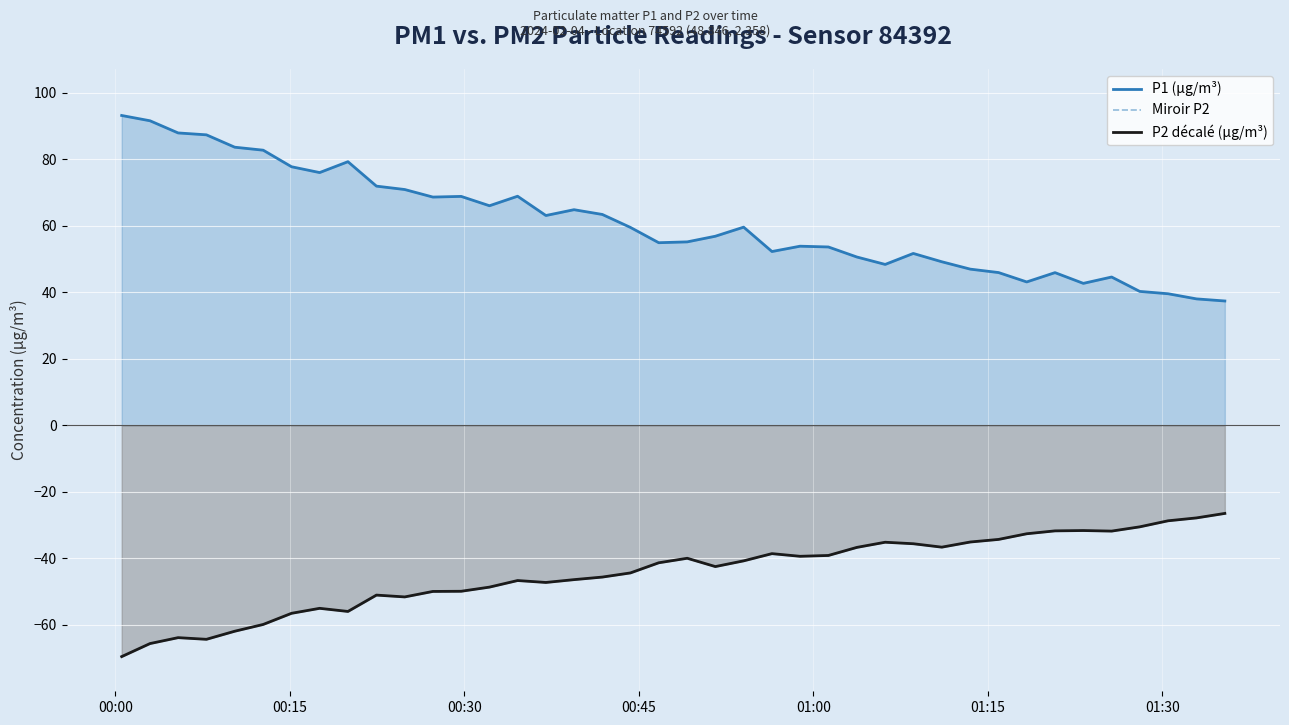

The Miroir P2 series shows -66.3 at 15. True or false?

False